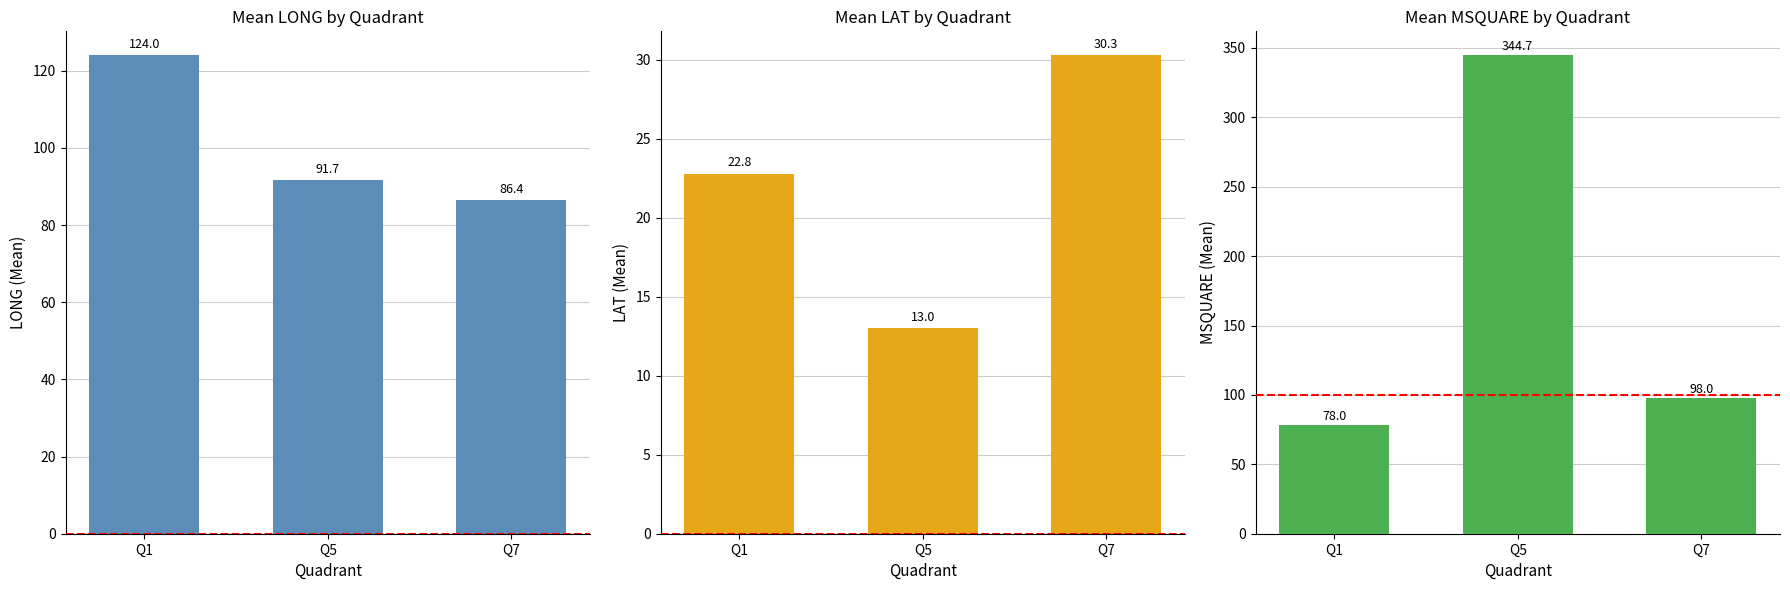

At how many categories does at least one series exceed 312?

1